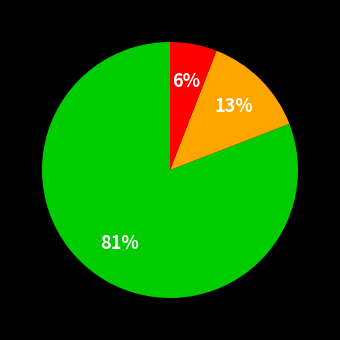

To the nearest percent, what is the difference between the largest and smallest slice percentages?

75%